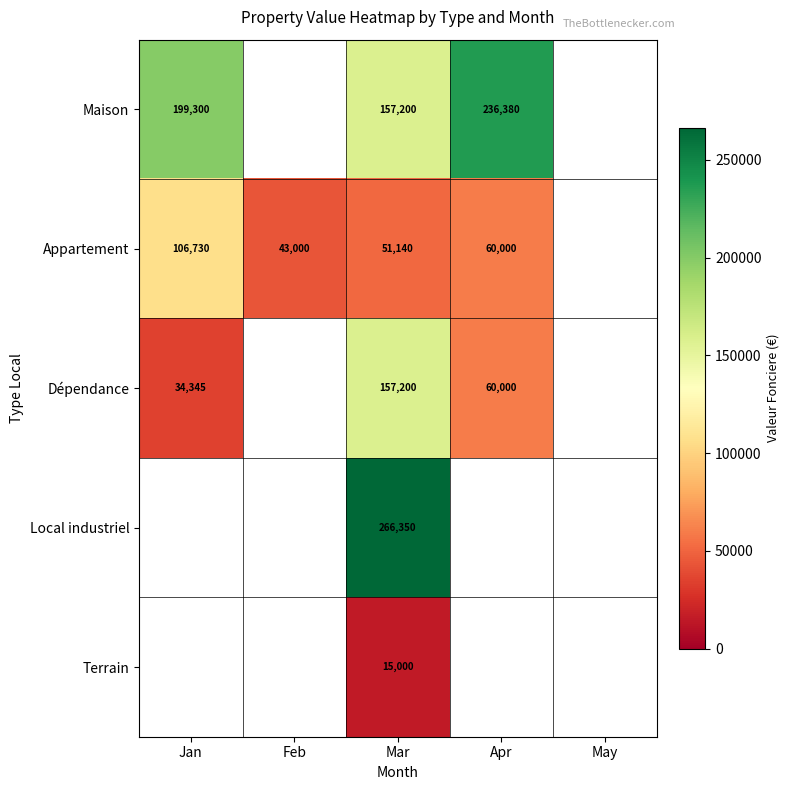

The Terrain series shows 15000 at Mar. True or false?

True